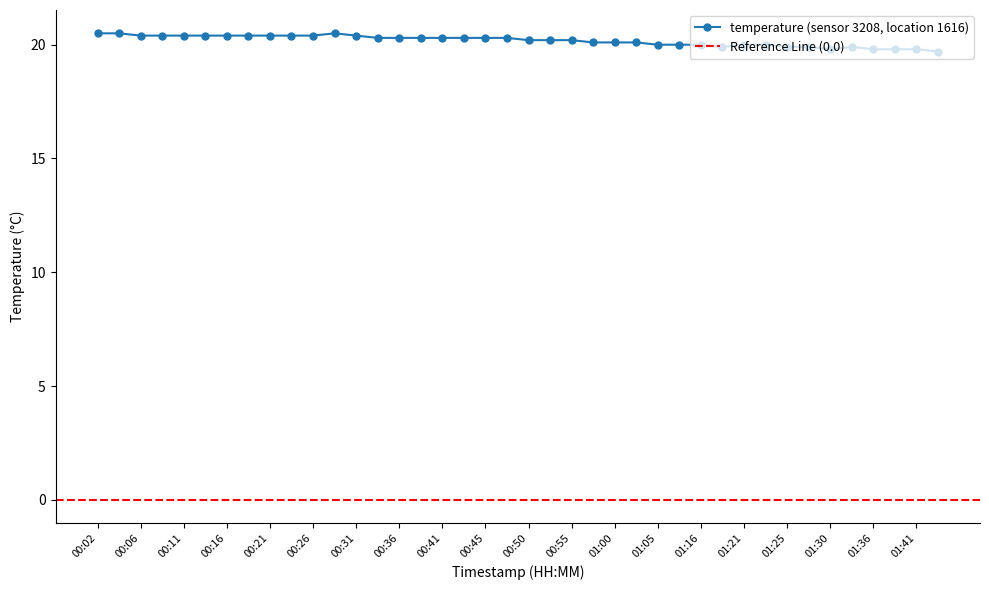

What is the difference between the values at 01:43 and 00:23?

0.7